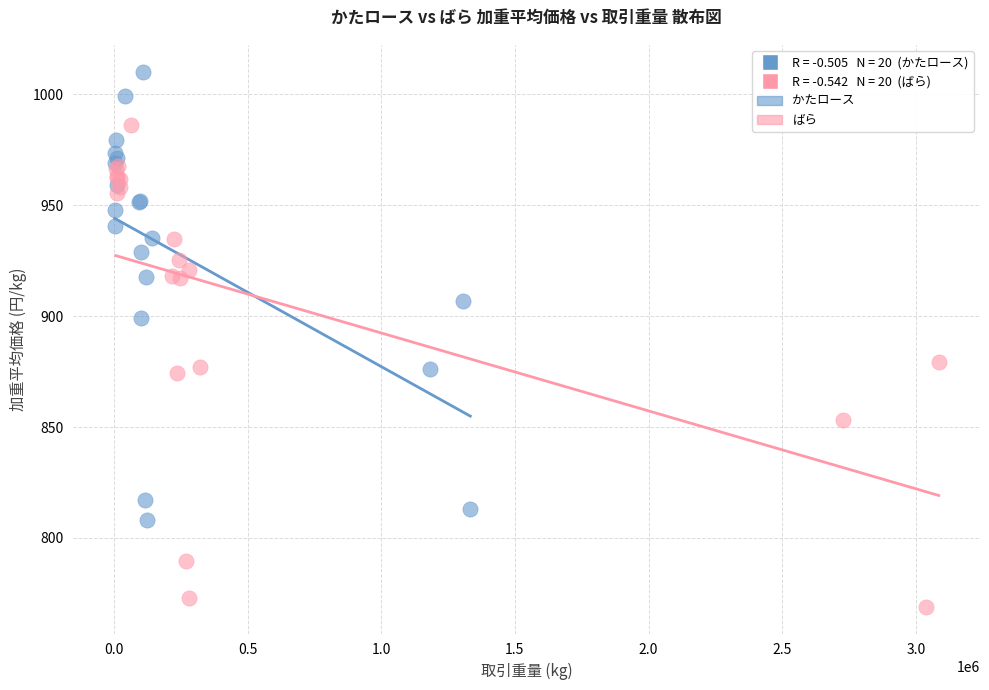

Which series reaches the maximum Y coordinate?

かたロース